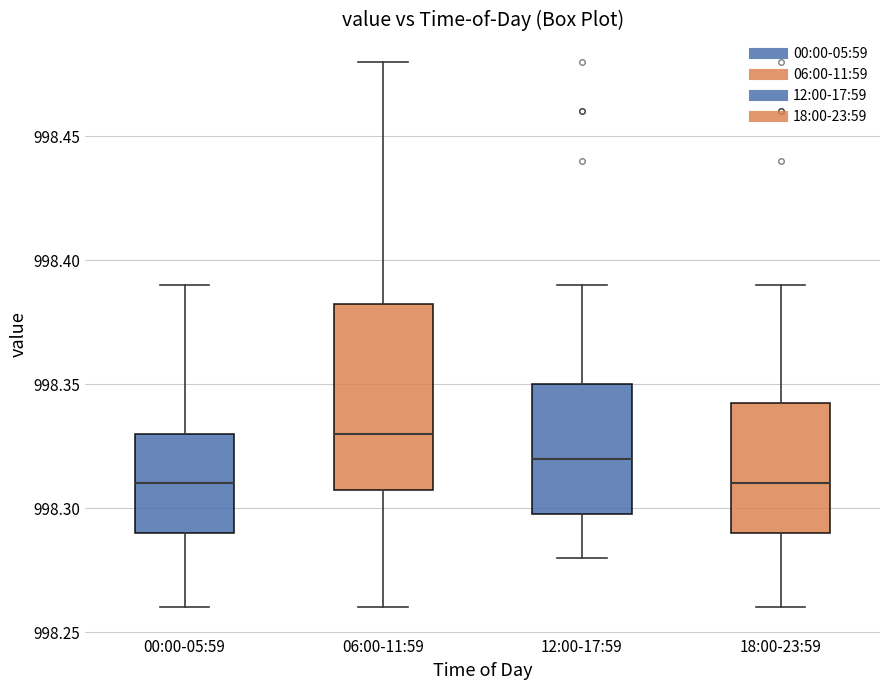

Comparing the boxes themselves (not the whiskers), which one is the tallest?

06:00-11:59